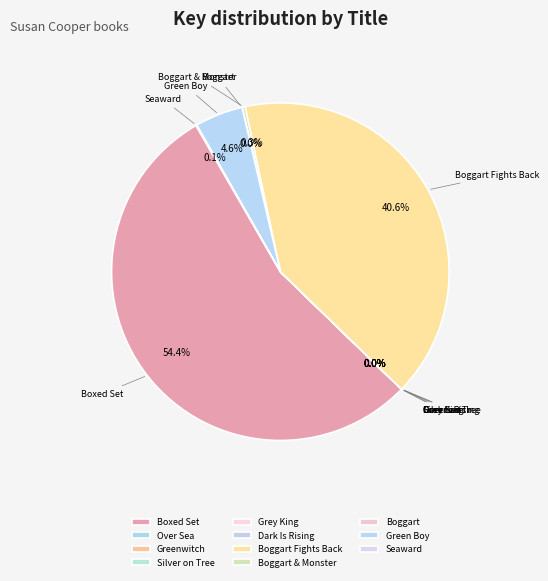

Which category has the biggest portion of the pie?

Boxed Set